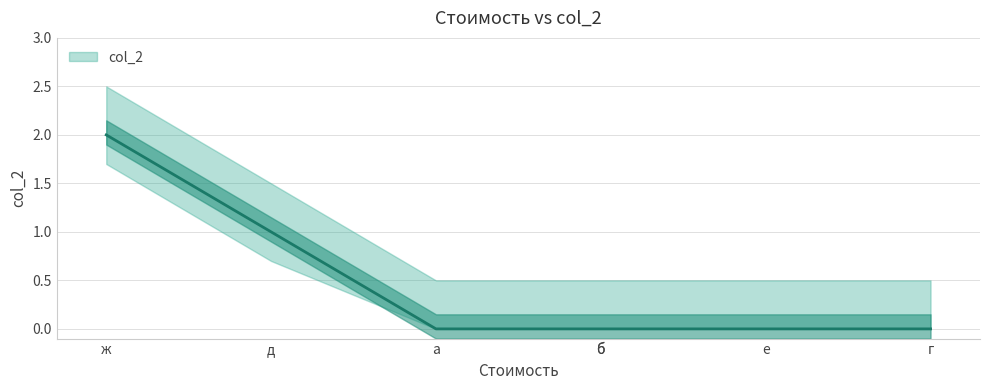

True or false: the data shows 1 at в.

False